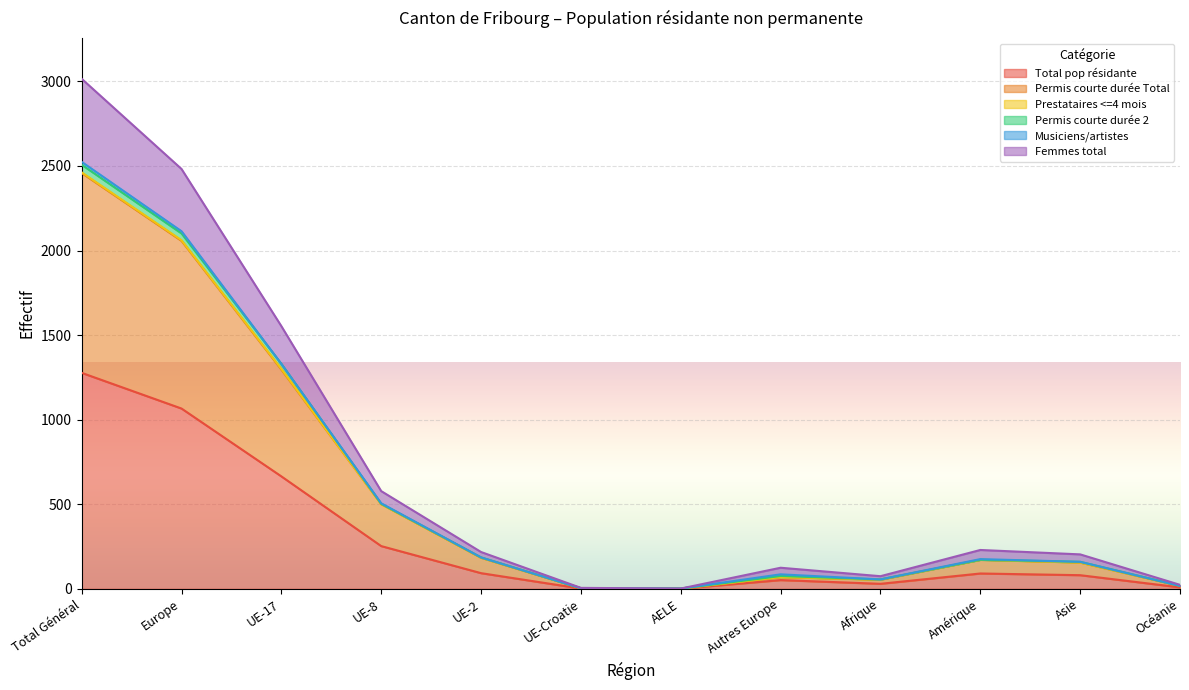

At which label does Total pop résidante reach its peak?

Total Général